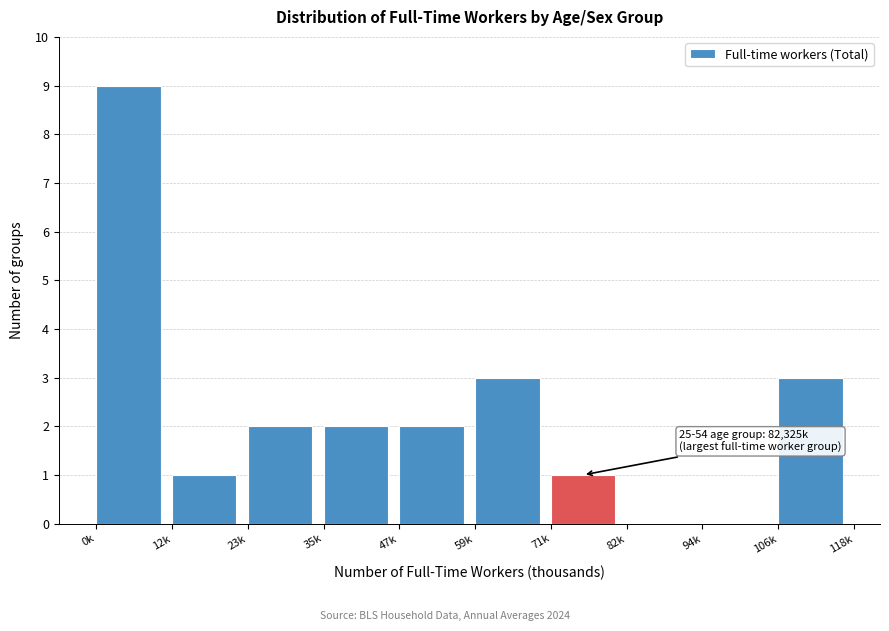

Reading left to right, extract all data points from this chart.

0k=9	12k=1	23k=2	35k=2	47k=2	59k=3	71k=1	82k=0	94k=0	106k=3